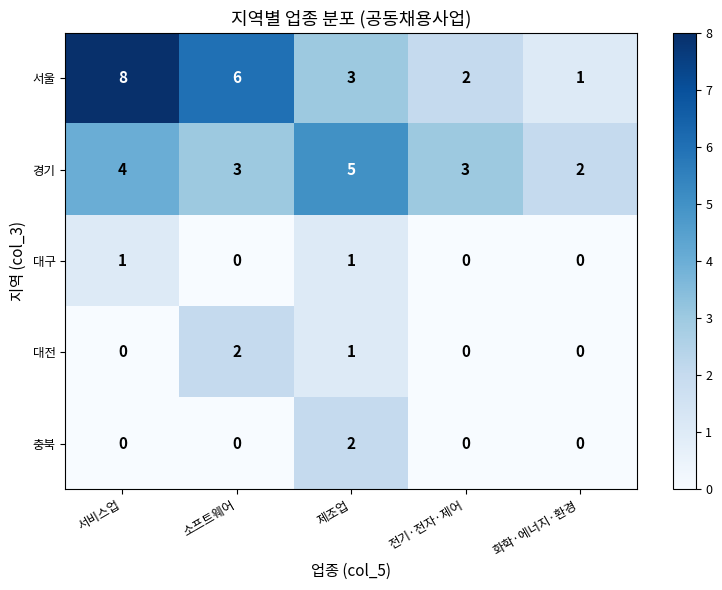

Which series has the largest total across all categories?

서울